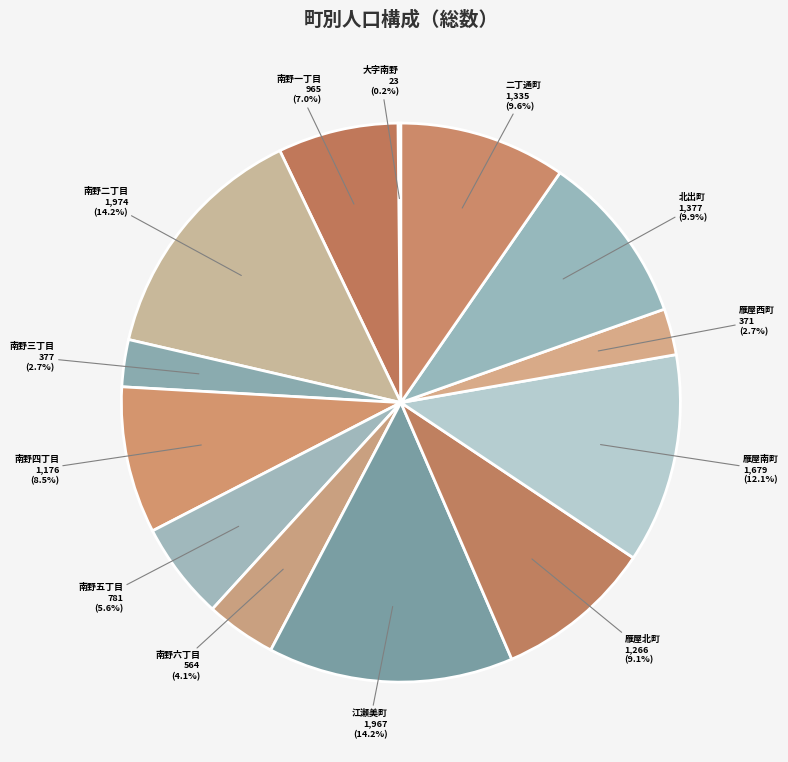

To the nearest percent, what is the difference between the largest and smallest slice percentages?

14%